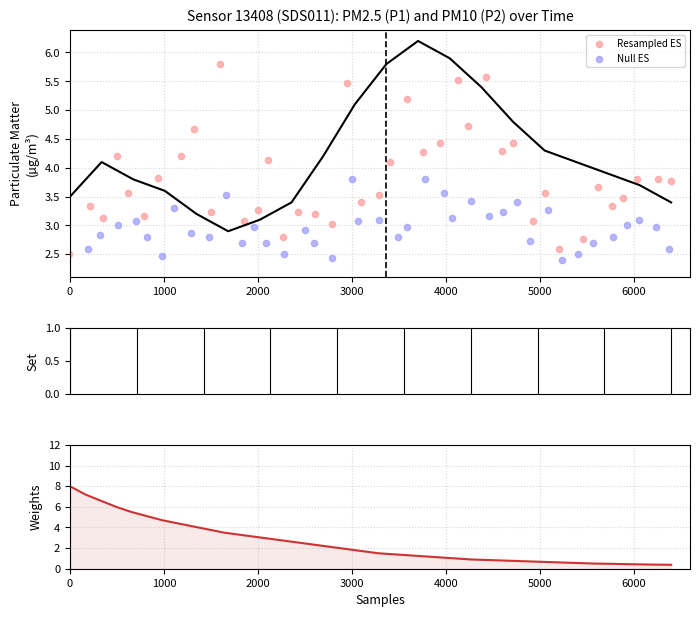

At which category is the sum across all series the highest?

3000